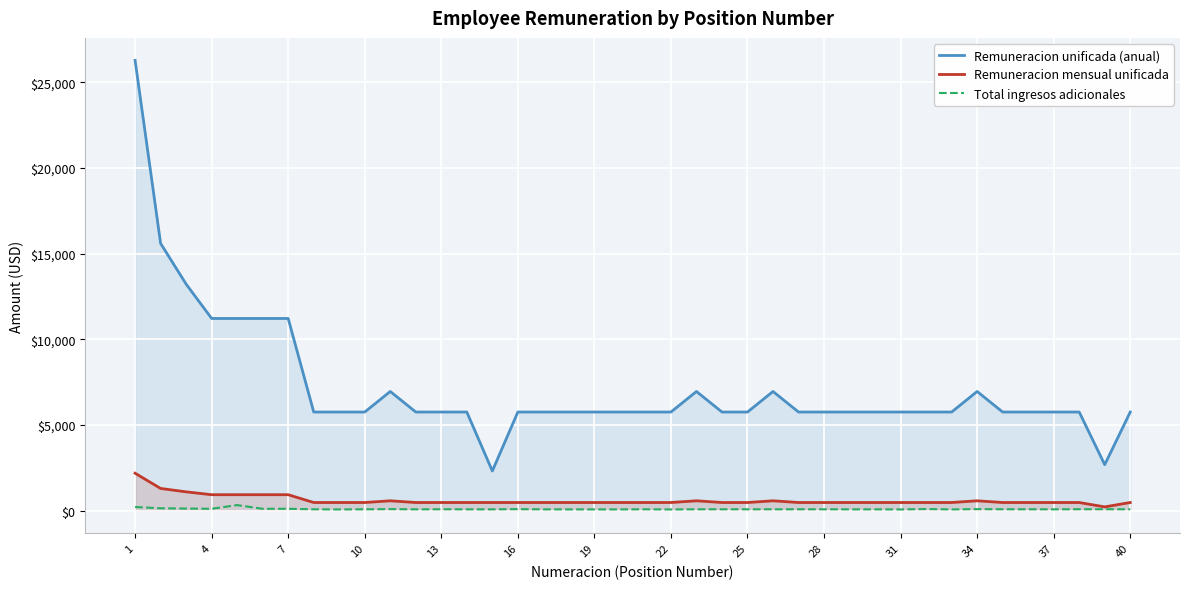

List the series in order of their peak value, lowest first.

Total ingresos adicionales, Remuneracion mensual unificada, Remuneracion unificada (anual)